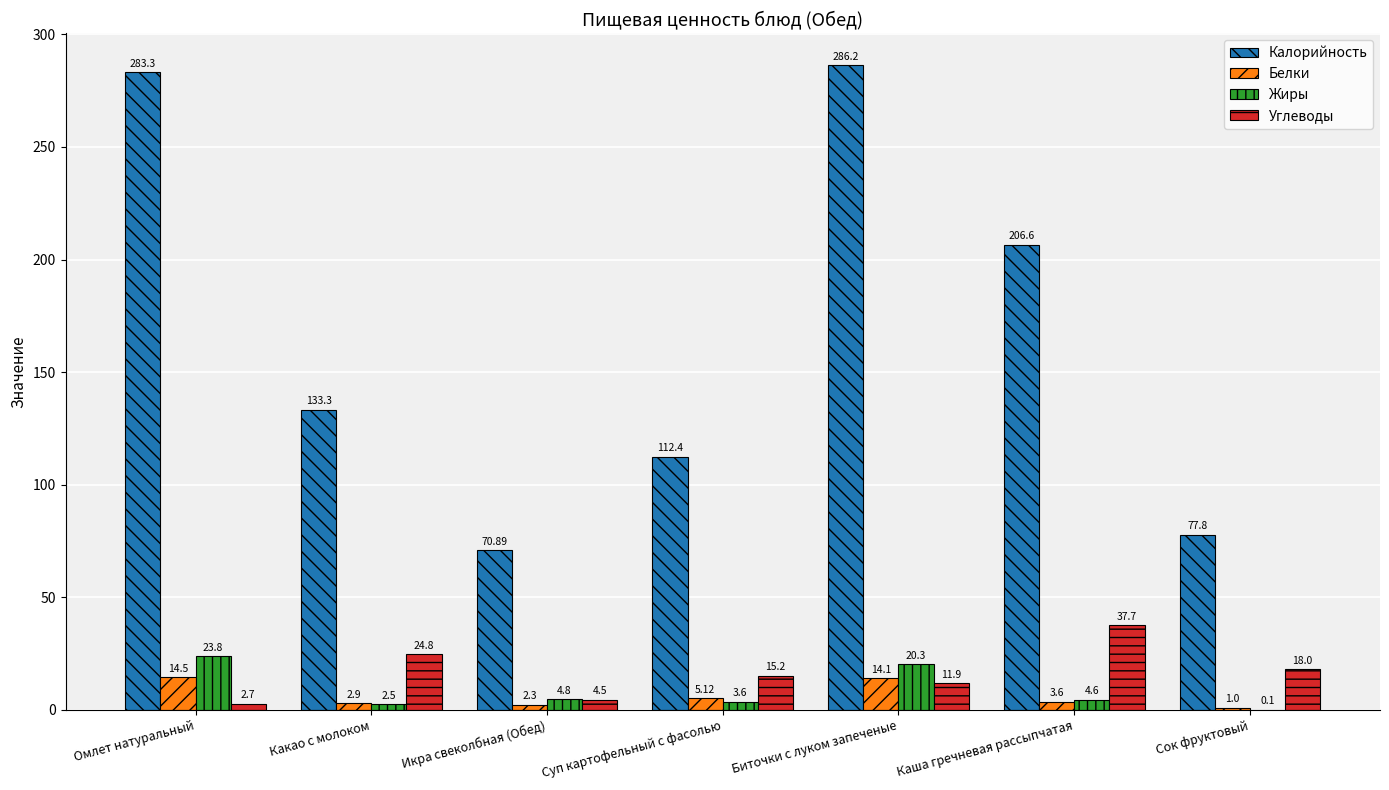

How many distinct data groups are displayed?

4